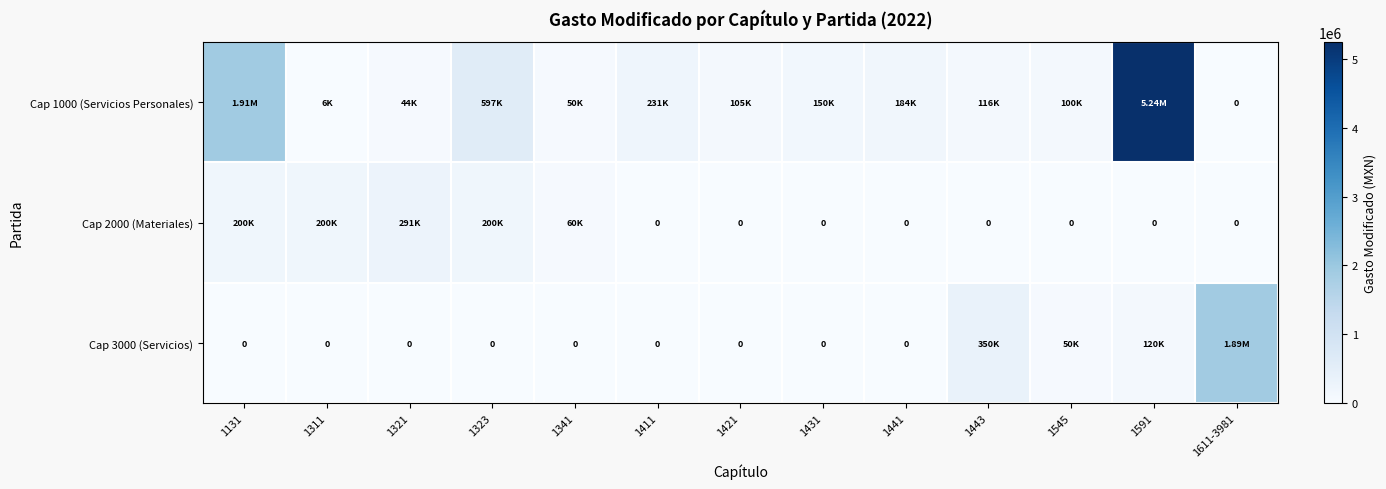

At which label does Cap 1000 (Servicios Personales) reach its minimum?

1611-3981